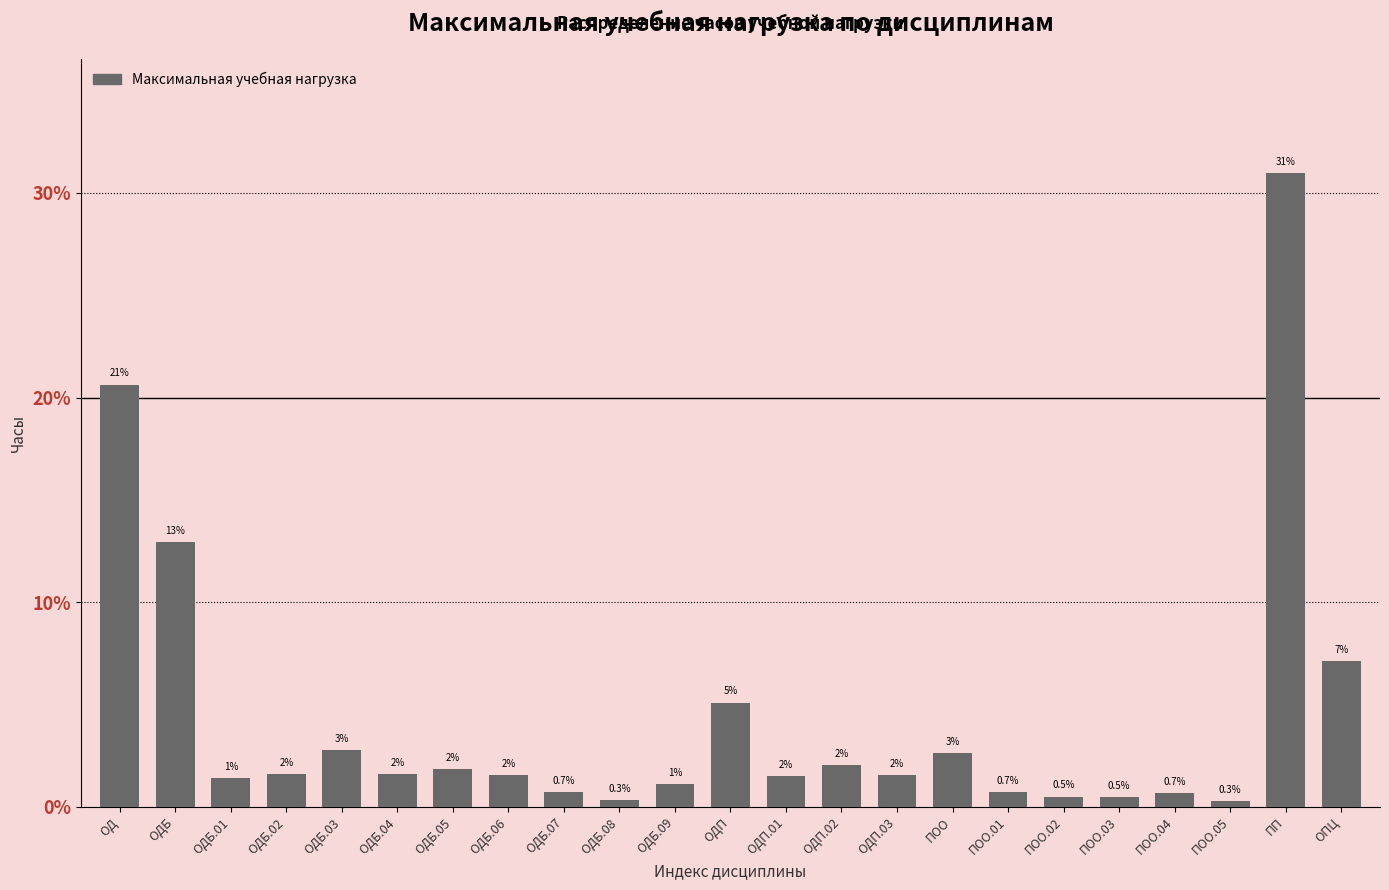

Between ПОО and ОДБ.08, which is larger?

ПОО